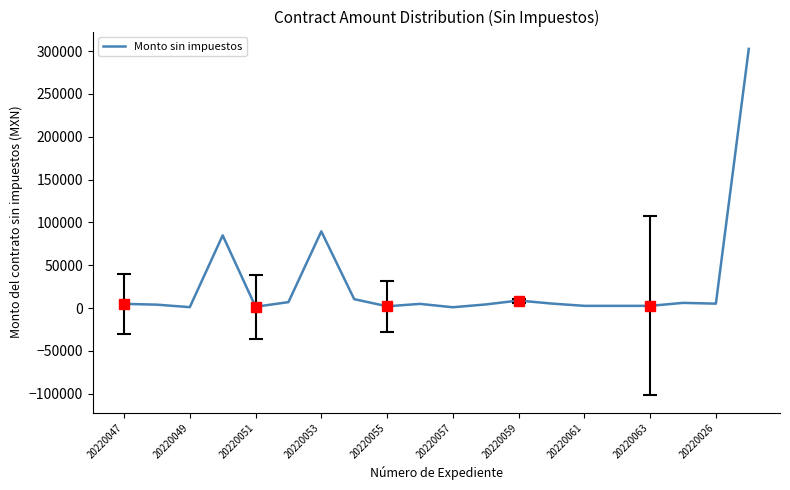

What is the difference between the maximum and minimum values?

301599.0